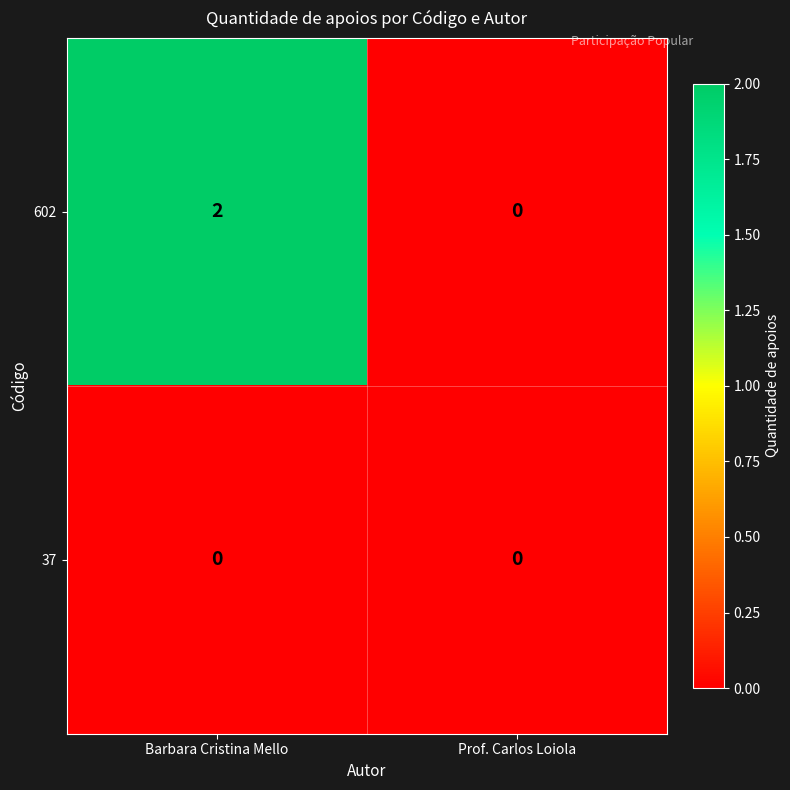

The value of 602 at Barbara Cristina Mello is 2. True or false?

True